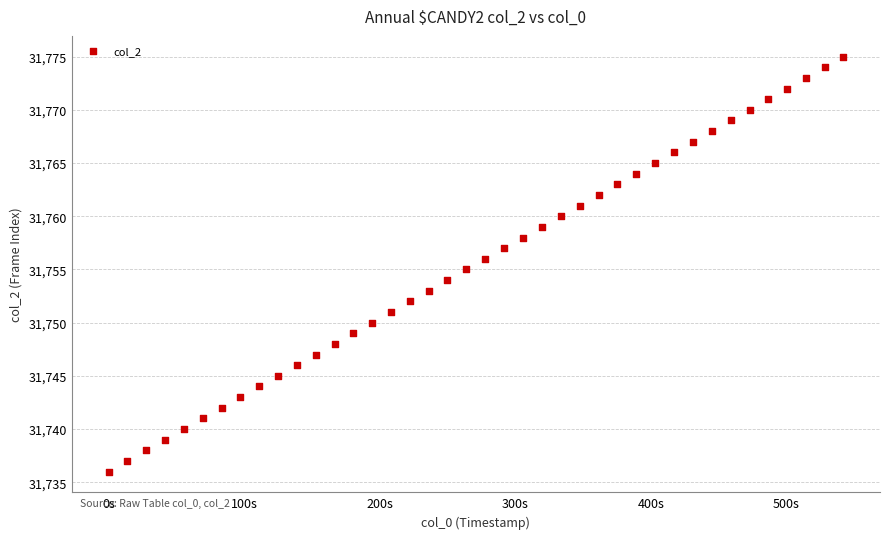

What is the range of Y values (max minus min)?

39